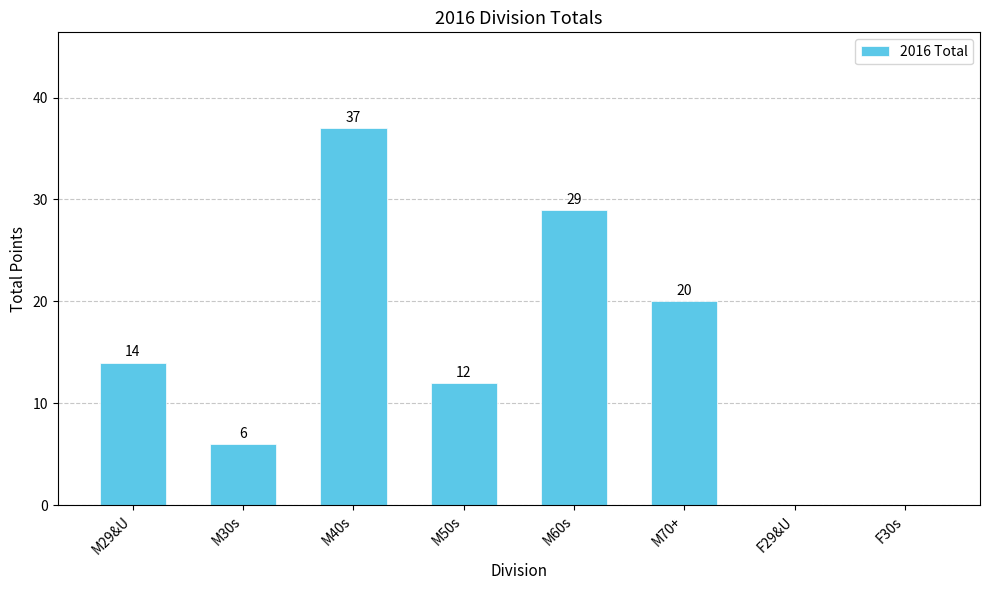

The chart shows a value of 9 at M30s. True or false?

False